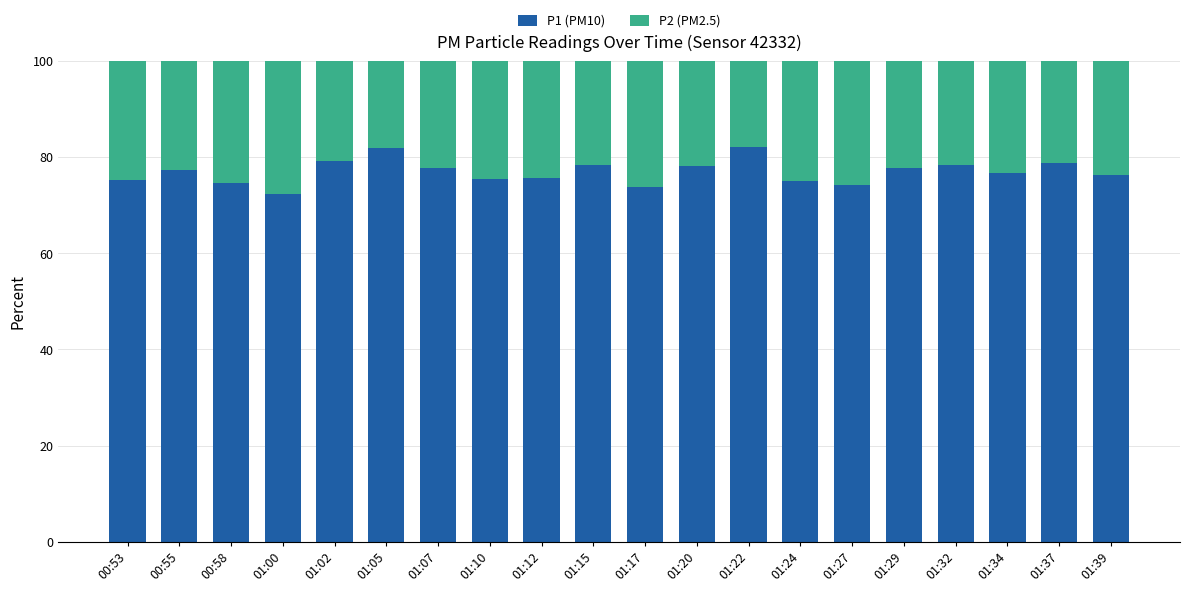

Is it true that P1 (PM10) equals 133.8 at 00:58?

False